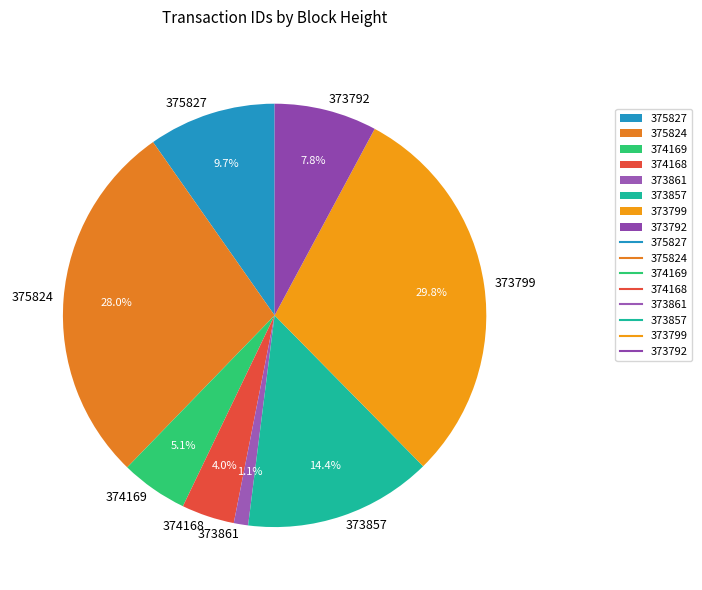

Approximately how many times larger is the value at 374168 compared to 375827?

0.4